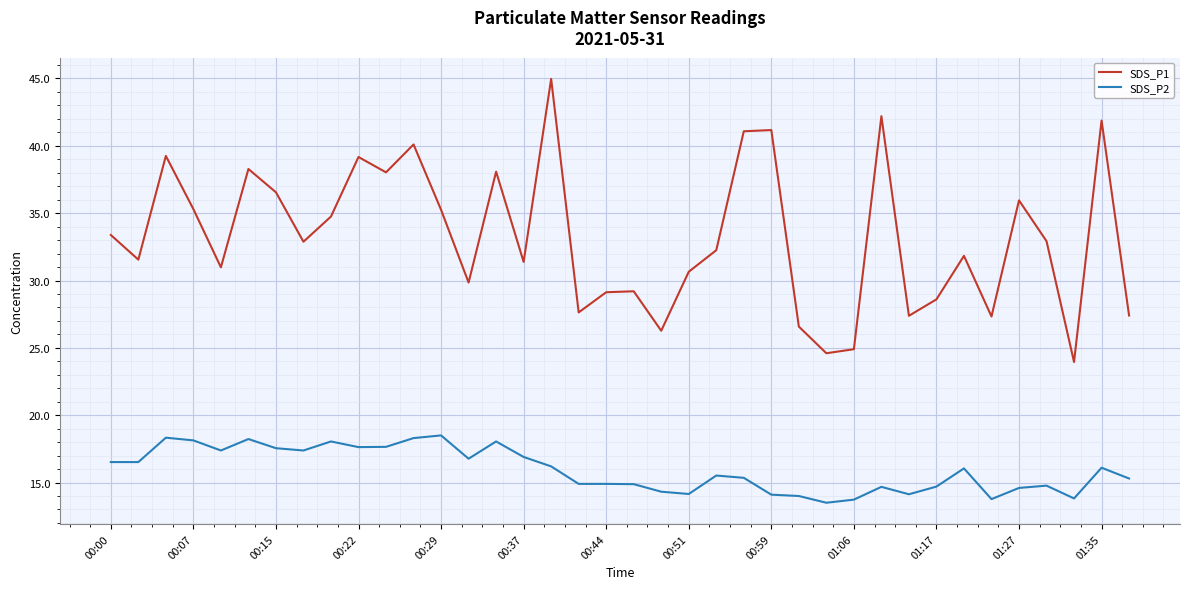

How many interior local peaks does the SDS_P1 series have?

12